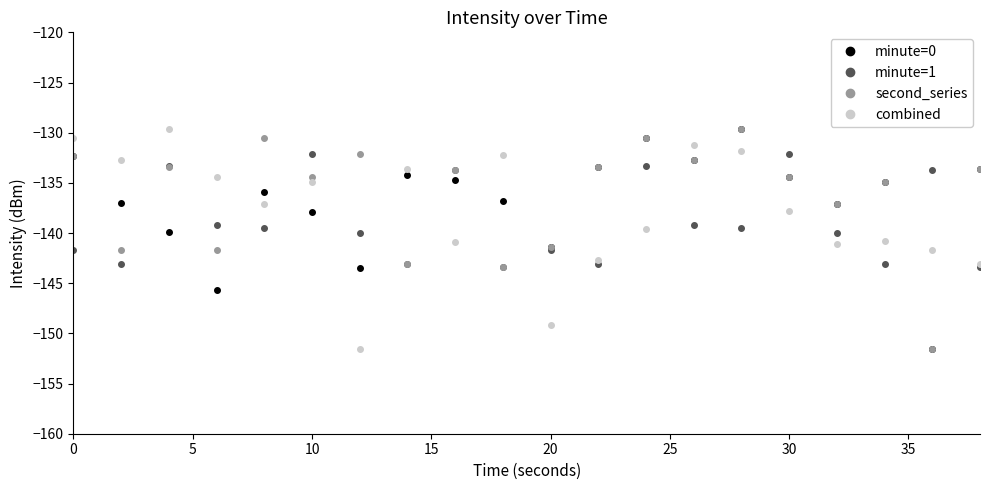

How many series are shown in this chart?

4